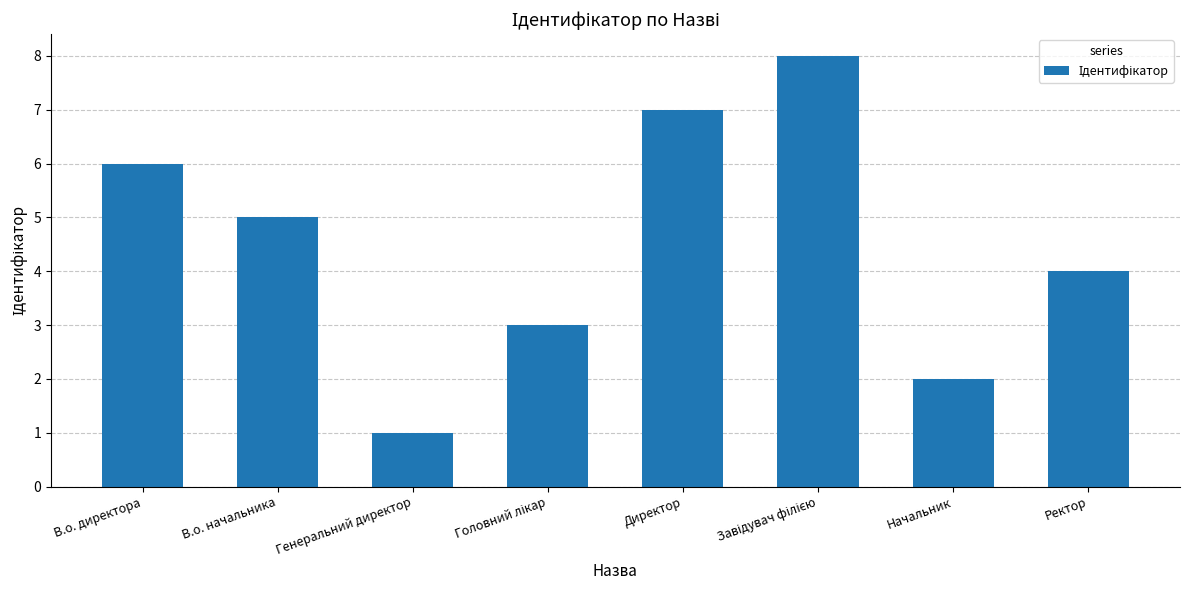

Reading left to right, extract all data points from this chart.

6	5	1	3	7	8	2	4